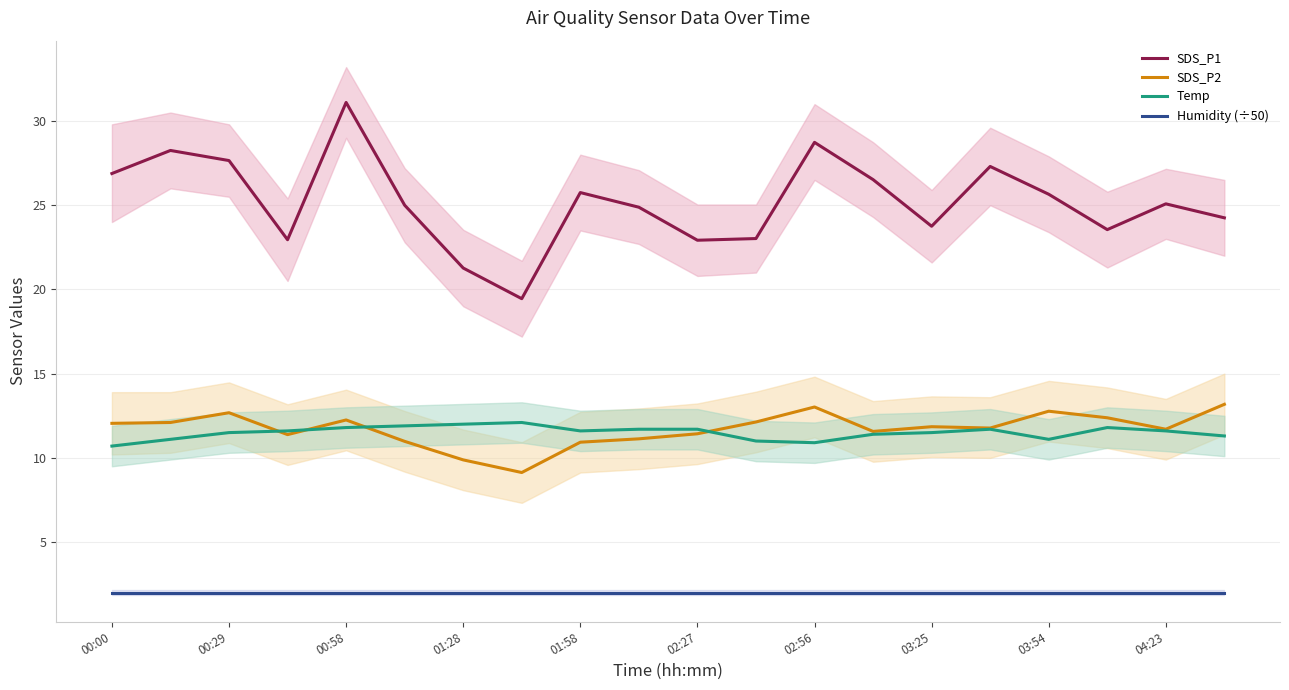

Which has a higher value, 00:00 or 13?

00:00